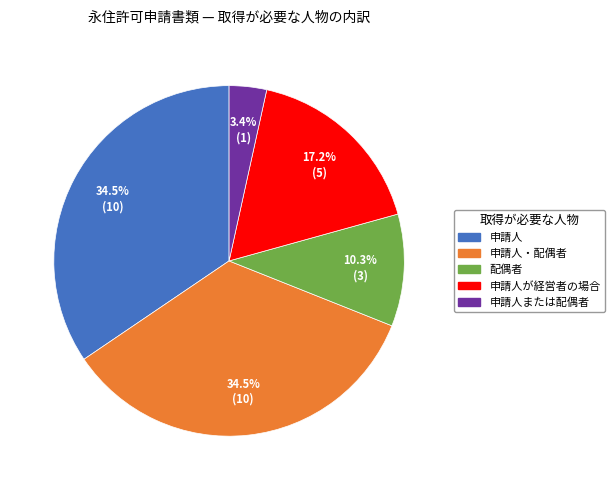

Is there a majority slice in this chart?

No